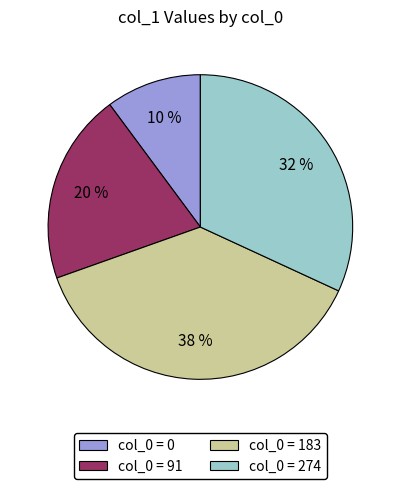

The col_0 = 91 slice represents 20% of the pie. True or false?

True